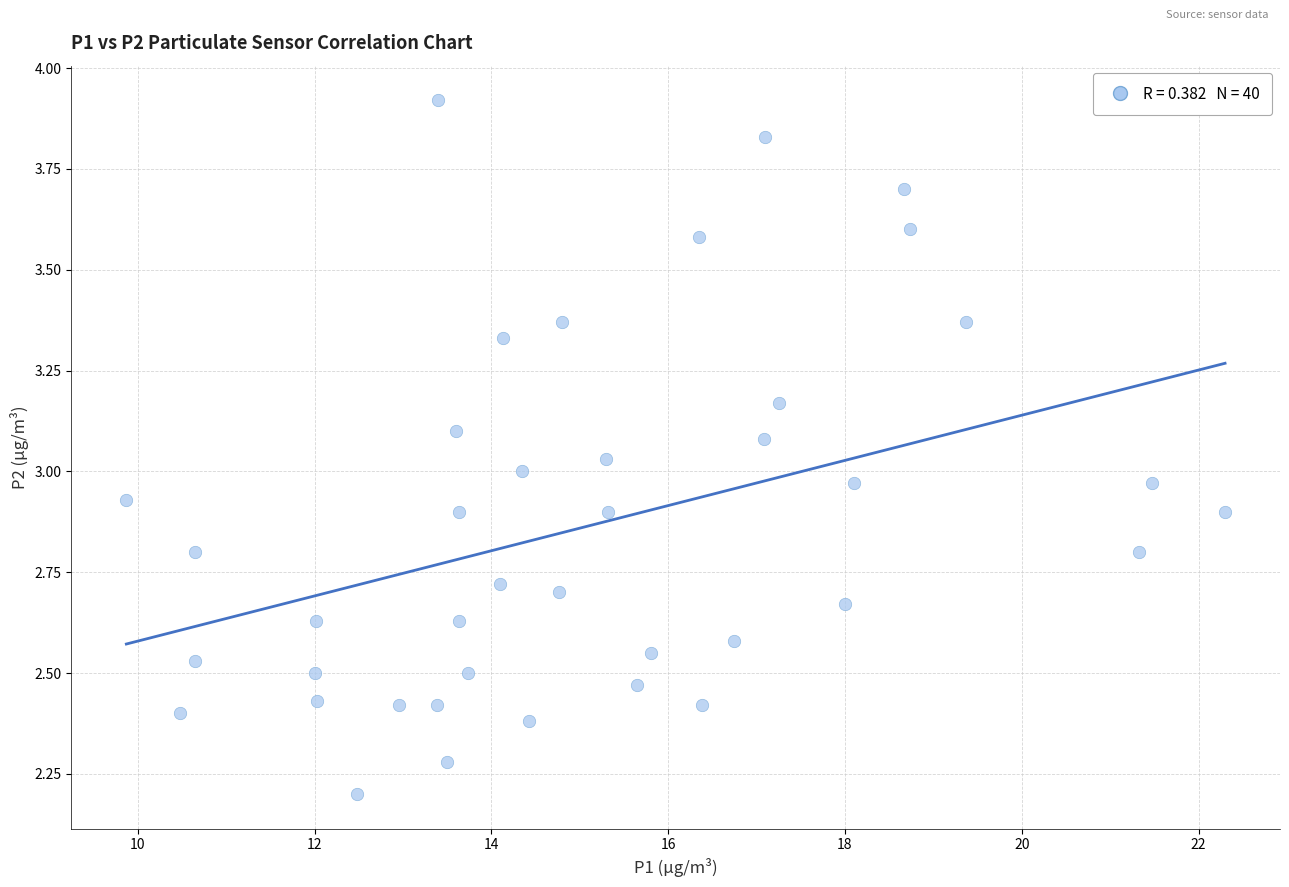

What is the range of Y values (max minus min)?

1.7